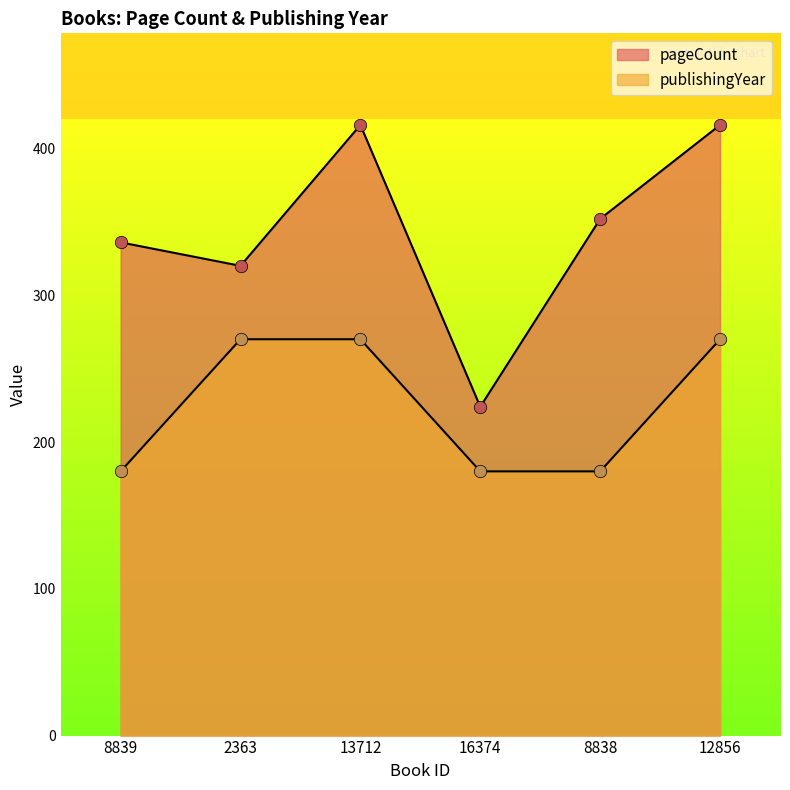

Which series reaches the maximum Y coordinate?

pageCount